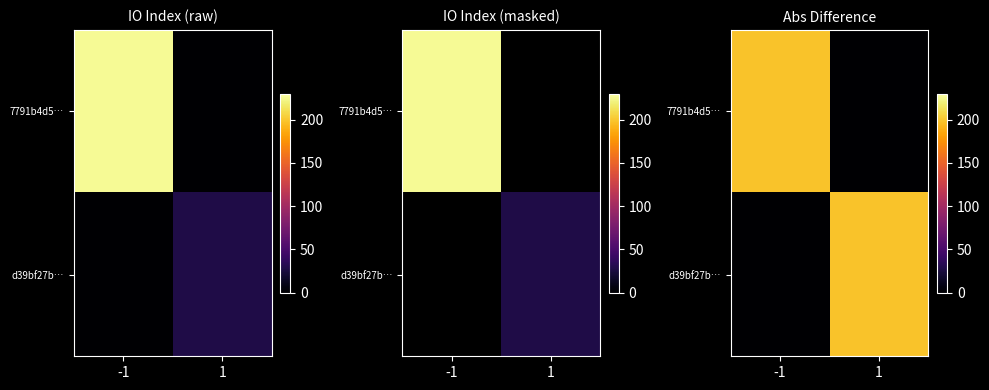

Which has a higher value, -1 or 1?

-1